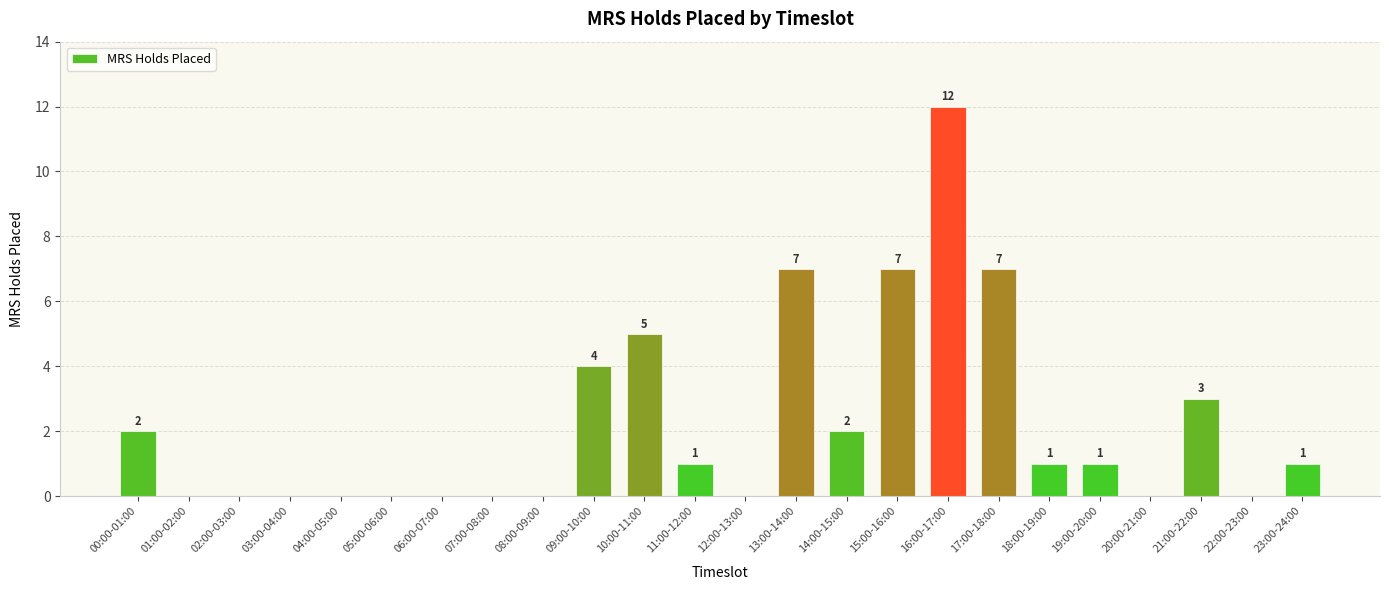

What is the maximum value shown in the chart?

12